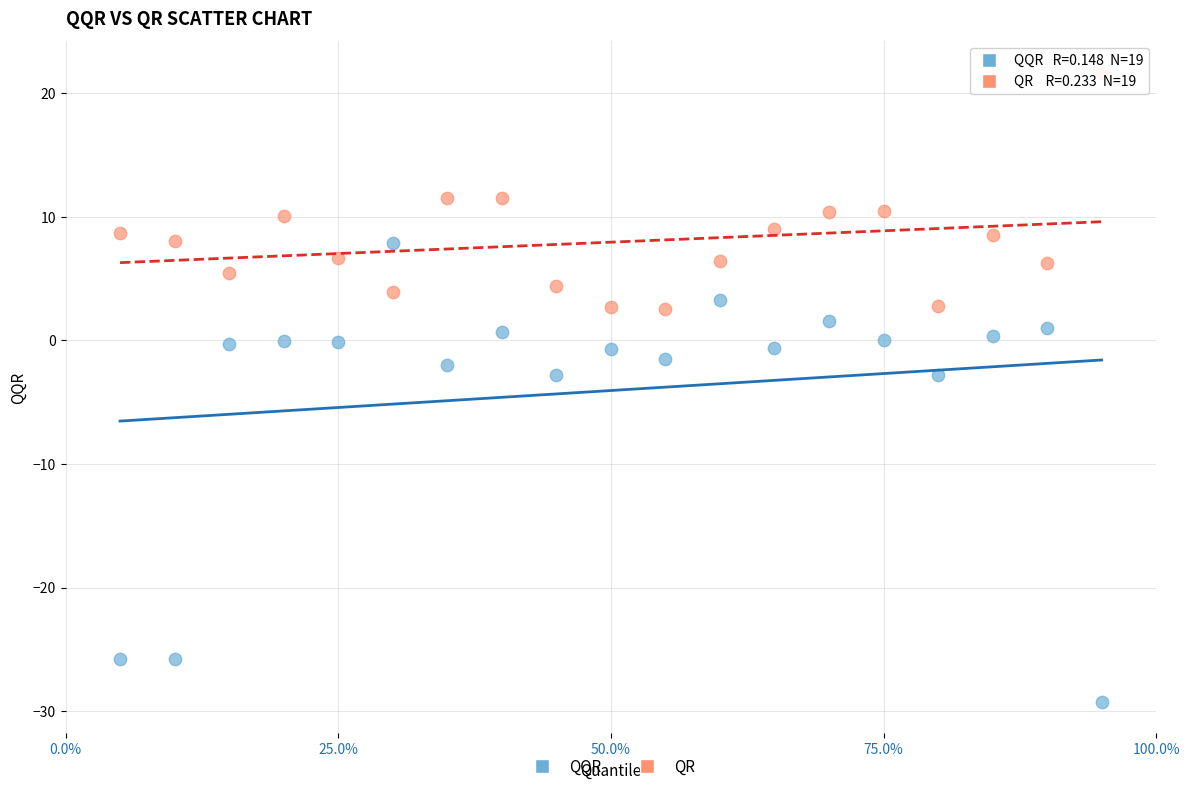

Which series has the widest spread of Y values?

QQR